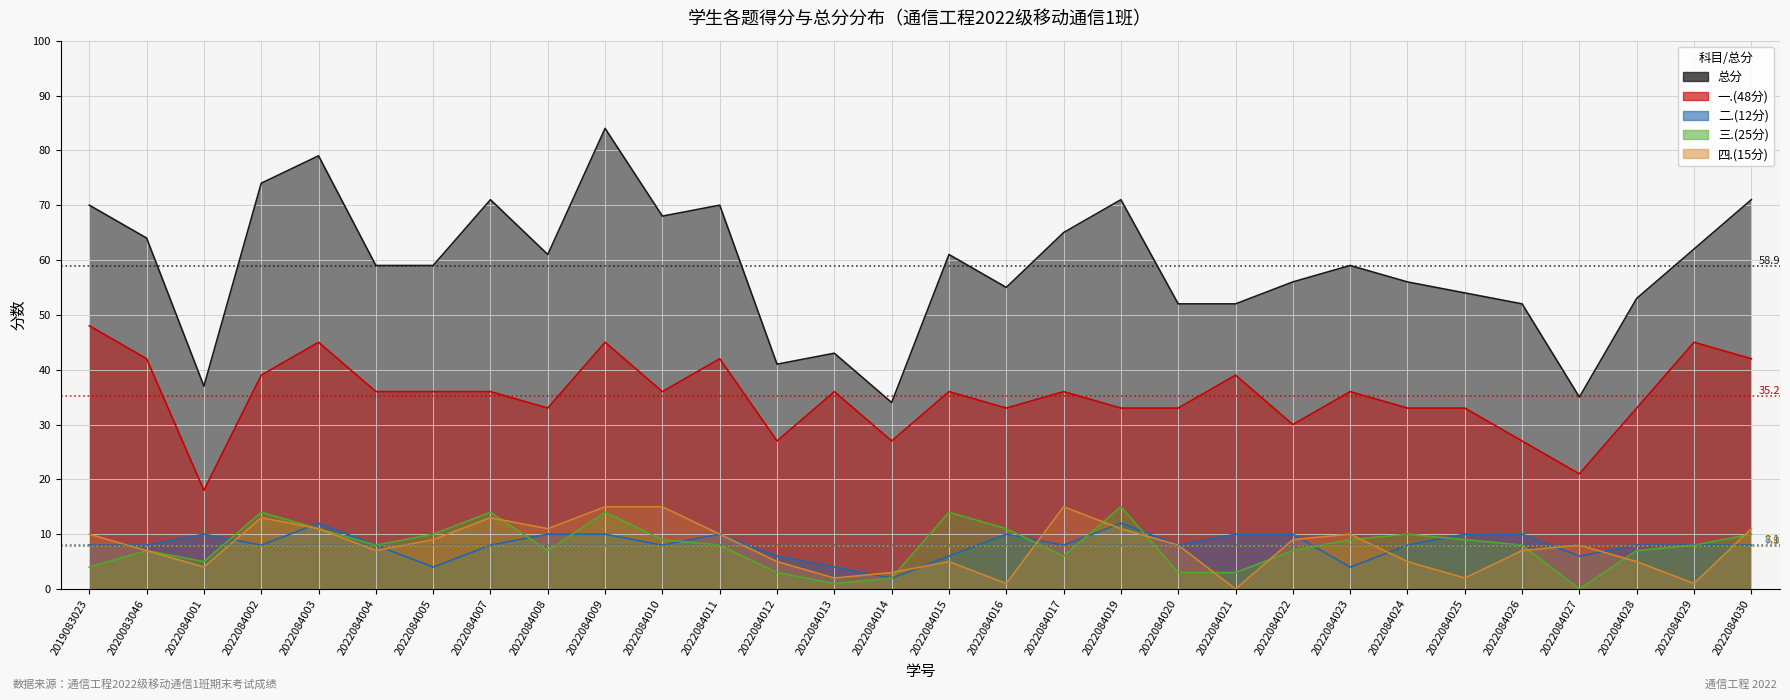

At how many categories does at least one series exceed 10?

30